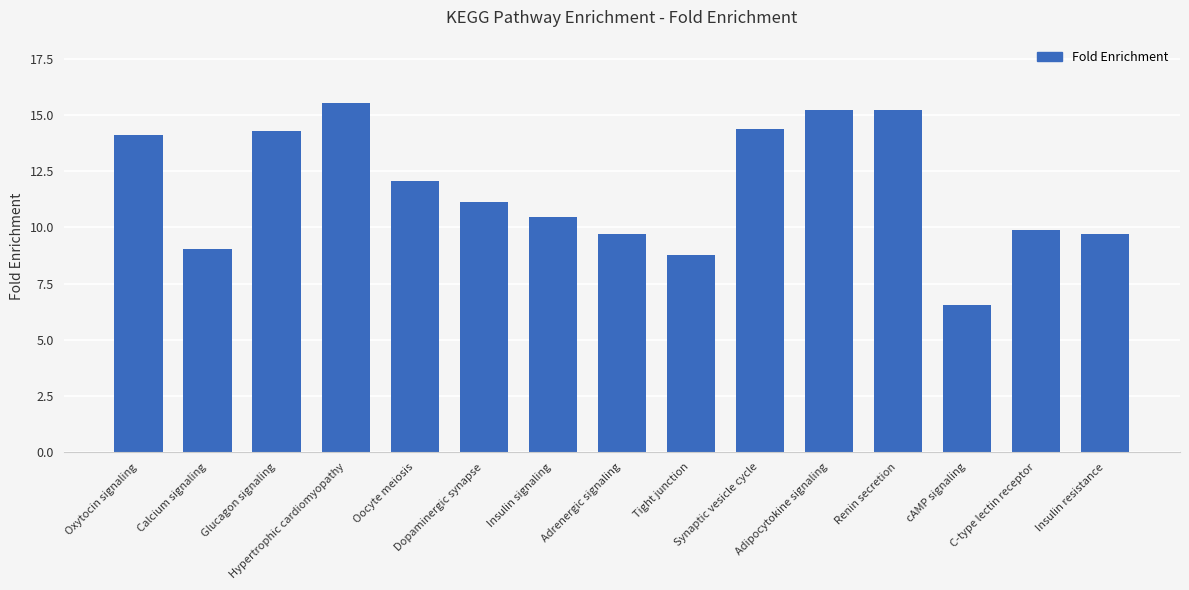

Reading right to left, what are all the values shown in this chart?

Insulin resistance=9.7	C-type lectin receptor=9.9	cAMP signaling=6.5	Renin secretion=15.2	Adipocytokine signaling=15.2	Synaptic vesicle cycle=14.4	Tight junction=8.7	Adrenergic signaling=9.7	Insulin signaling=10.4	Dopaminergic synapse=11.1	Oocyte meiosis=12.1	Hypertrophic cardiomyopathy=15.6	Glucagon signaling=14.3	Calcium signaling=9.1	Oxytocin signaling=14.1